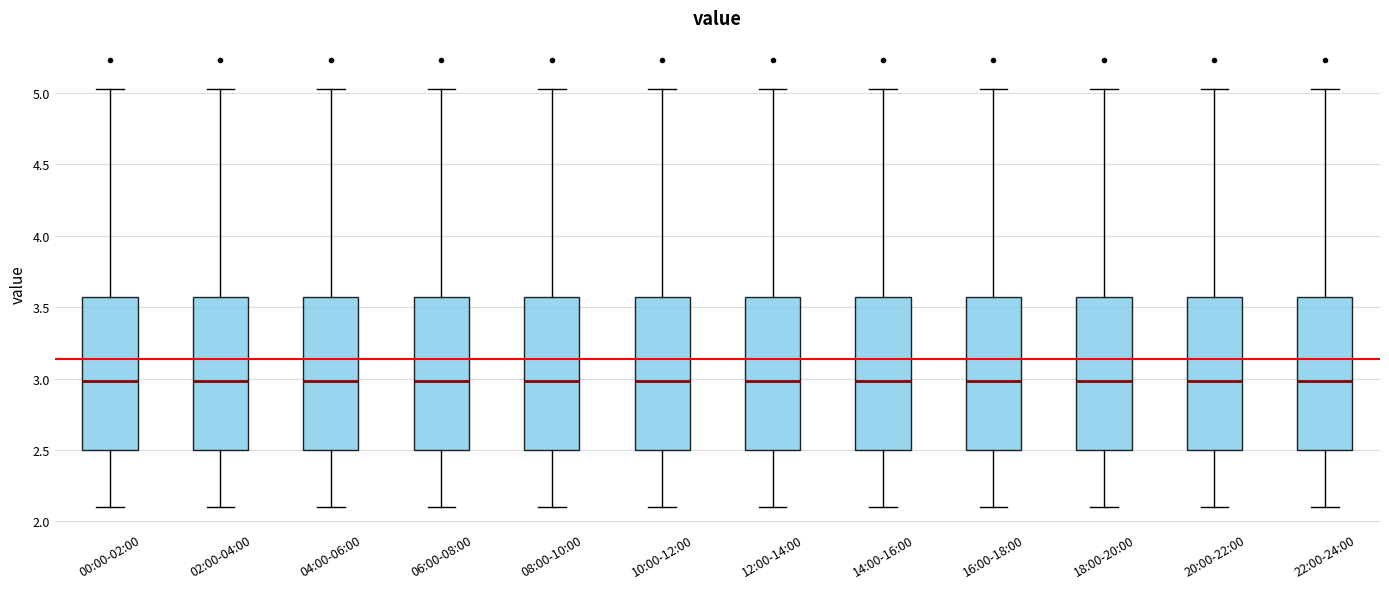

Where does the median line of the box for 00:00-02:00 sit on the y-axis? The values are not printed on the chart, so give them approximately, as read against the axis.

3.00